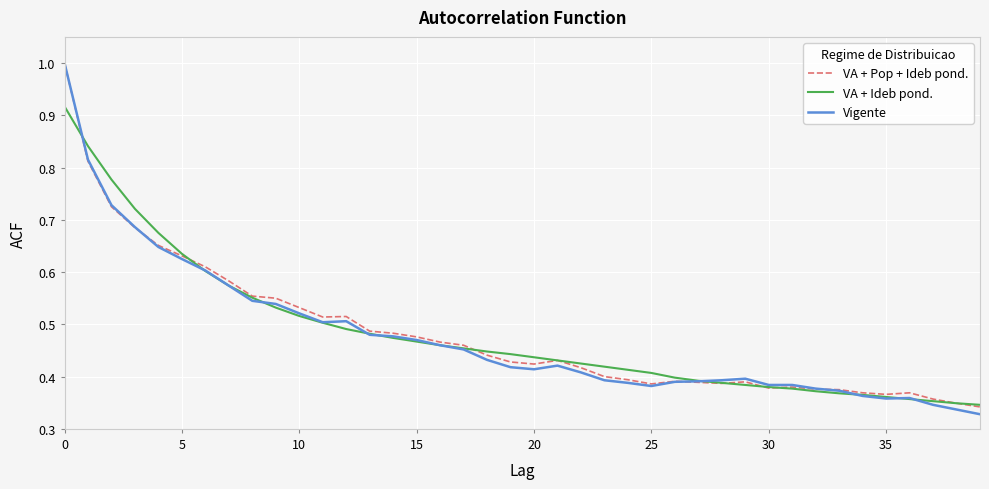

Is this an area chart (filled region under the line)?

No